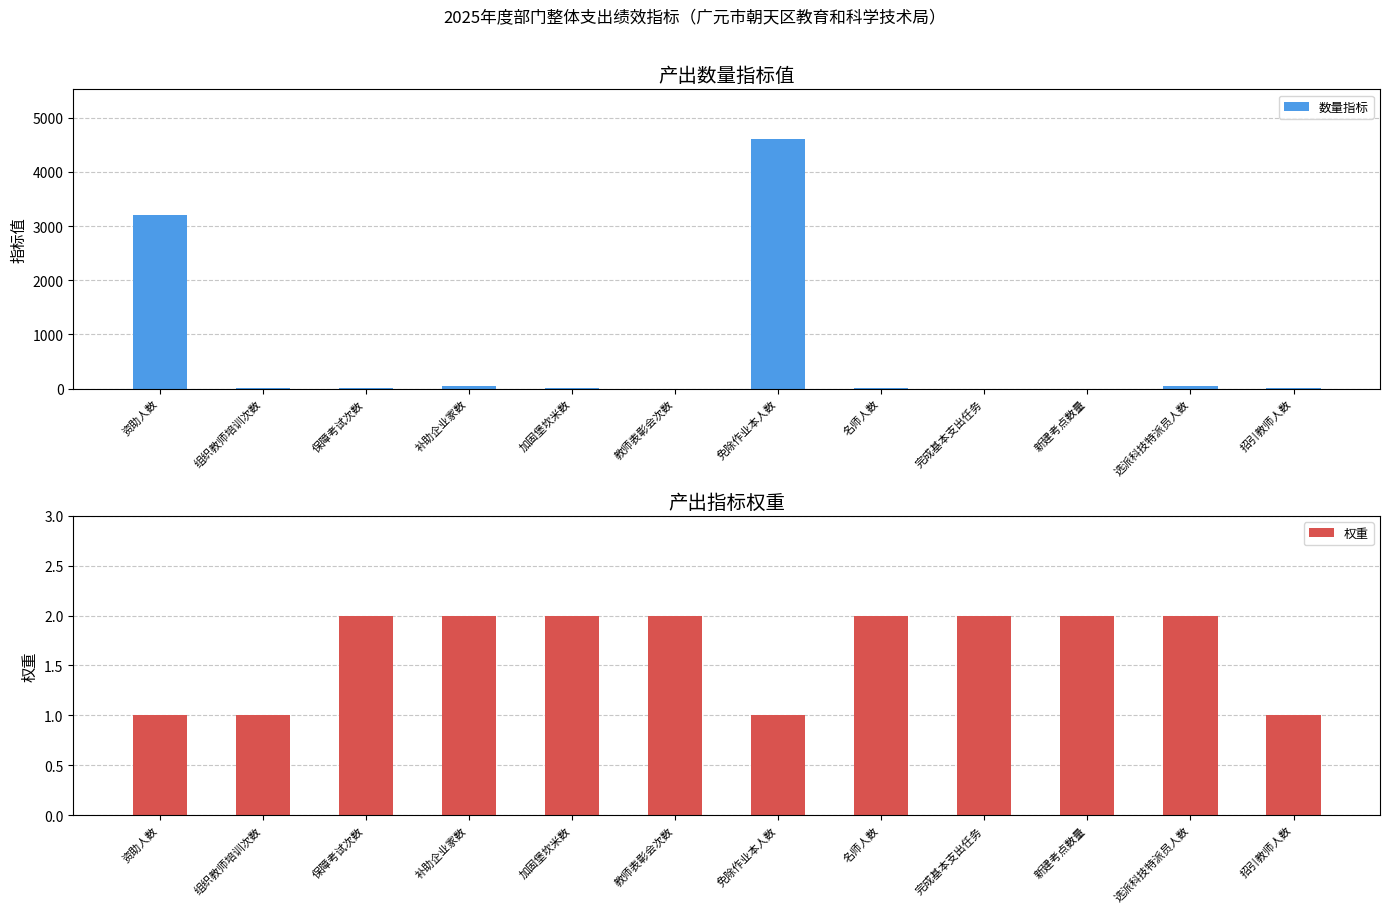

Read the 数量指标 value at 资助人数.

3200